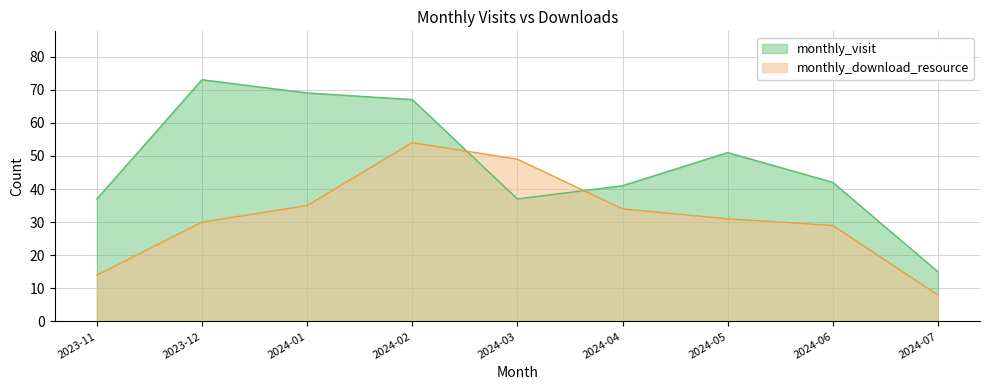

How many values in the monthly_visit series exceed 42?

4